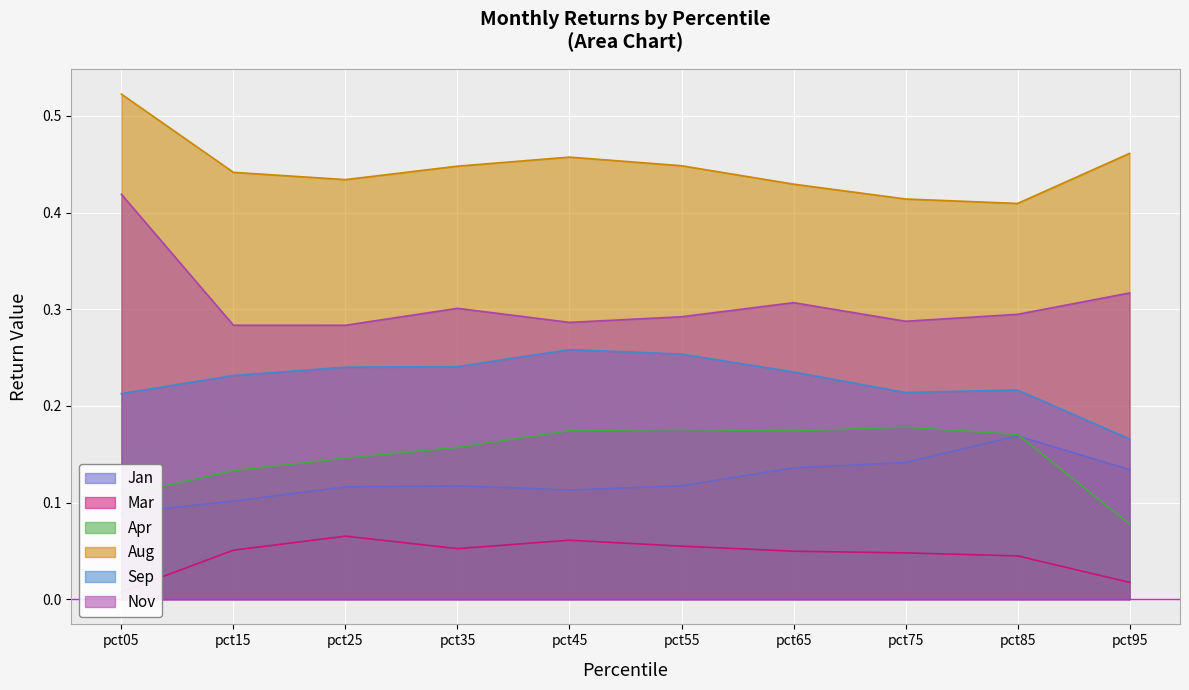

What are all the series names shown in the legend?

Jan, Mar, Apr, Aug, Sep, Nov